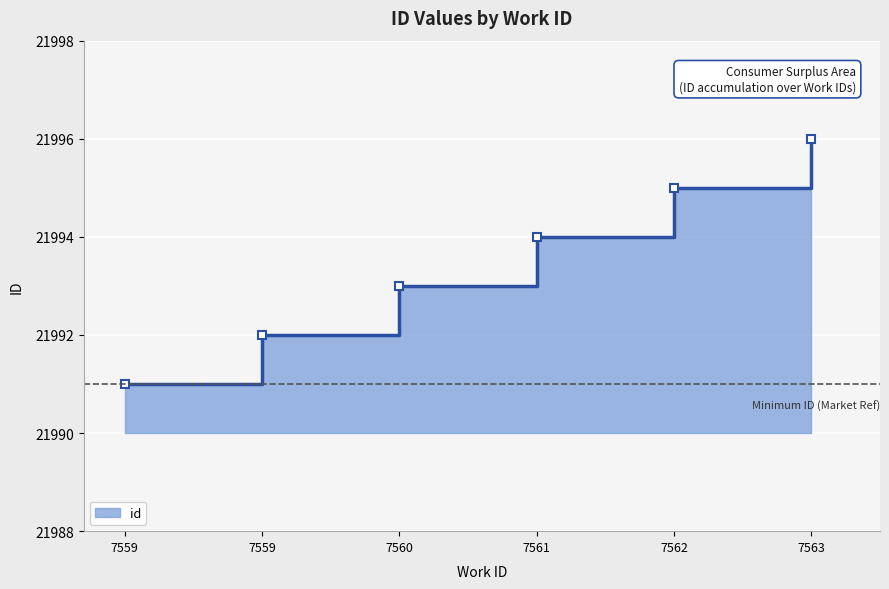

The value at 7562 is 31870. True or false?

False